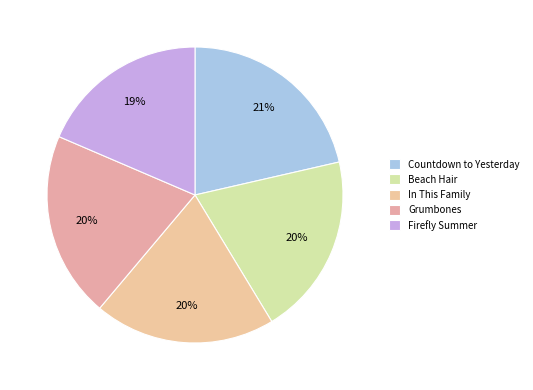

To the nearest percent, what is the difference between the In This Family and Firefly Summer slice percentages?

1%